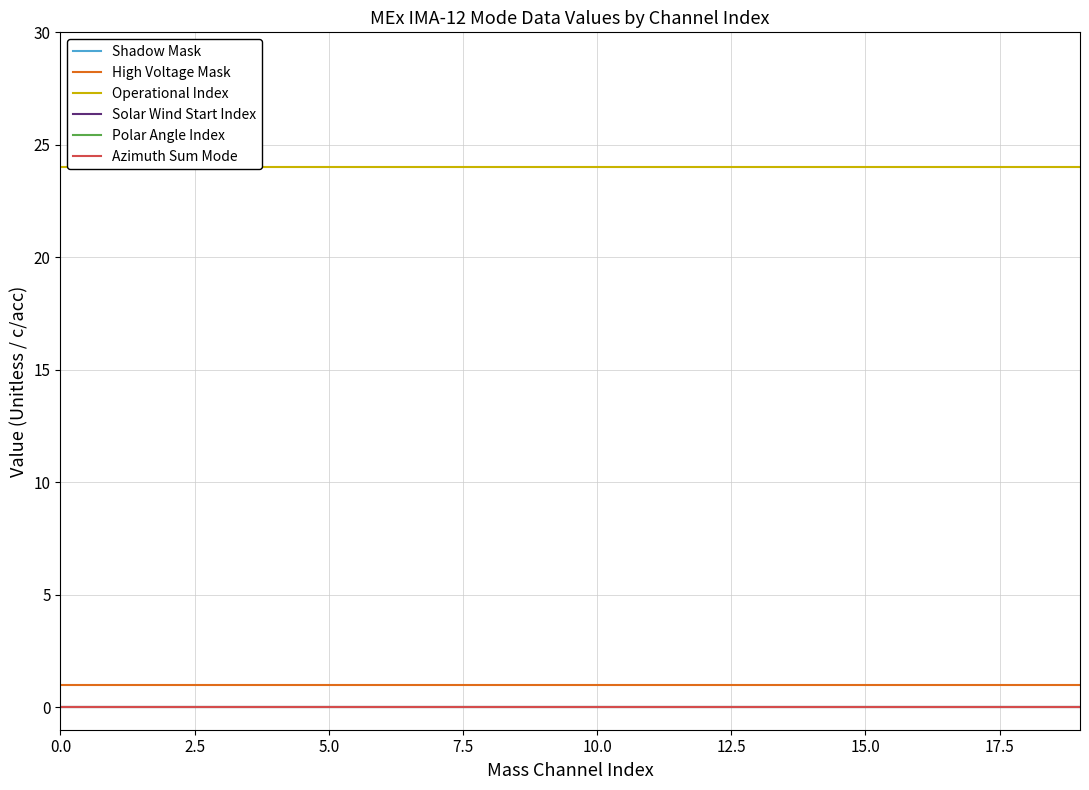

How many series are shown in this chart?

6